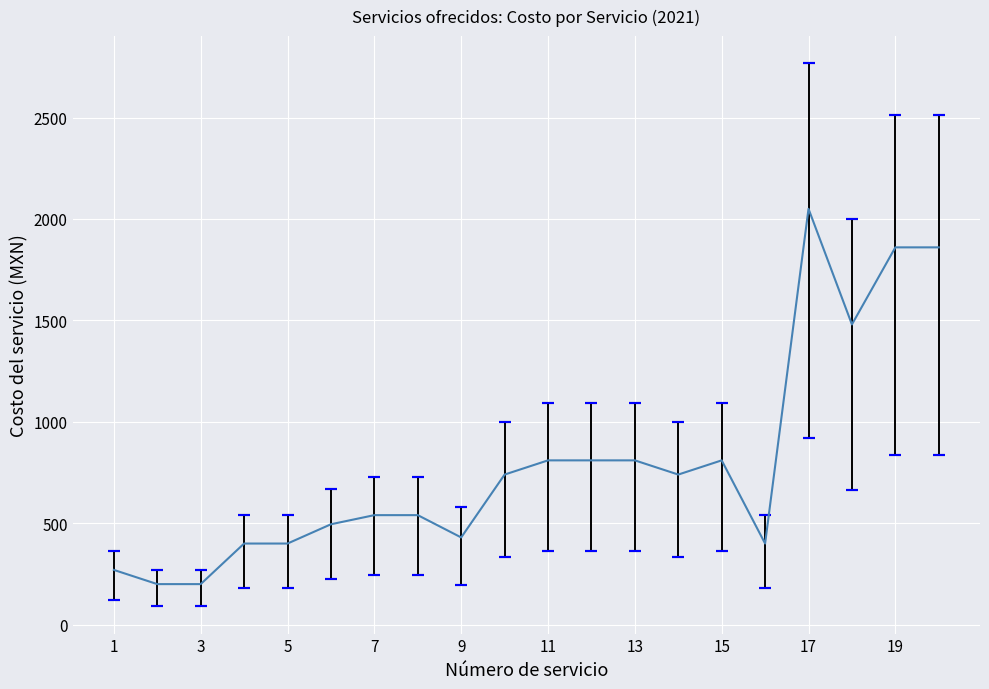

Is this an area chart (filled region under the line)?

No